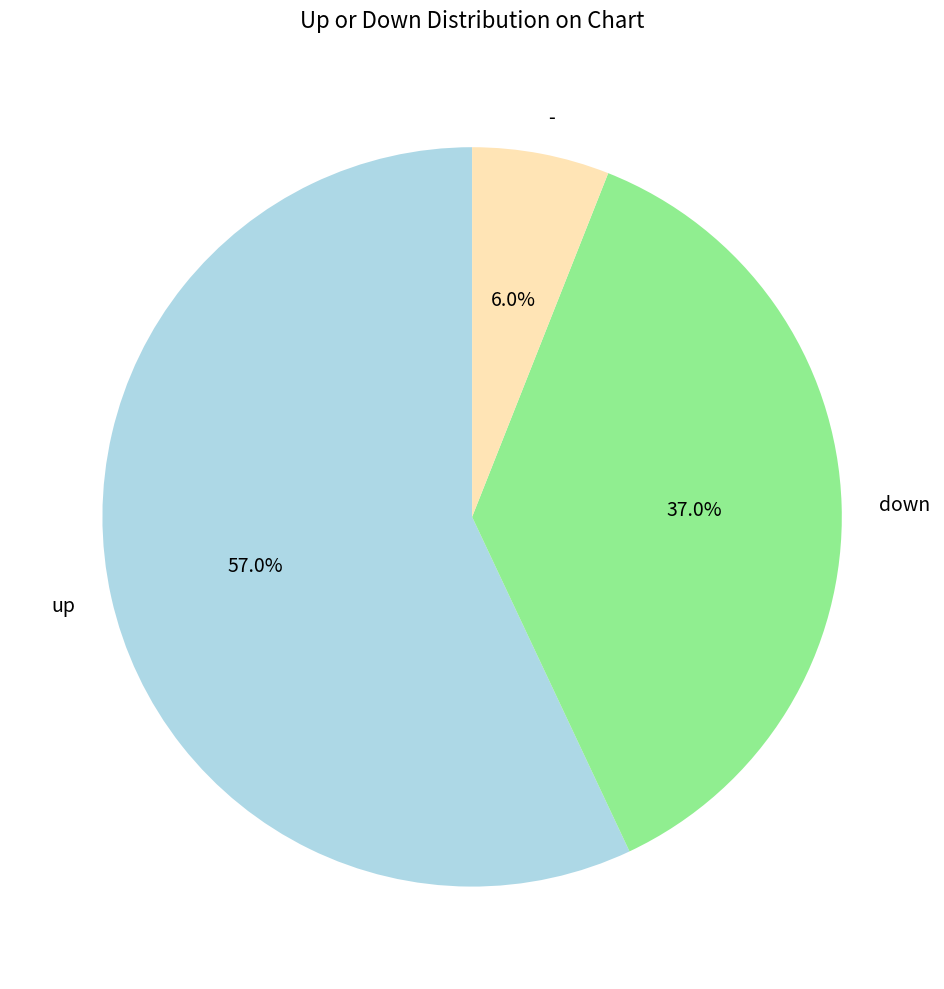

What percentage is the up slice, to the nearest percent?

57%